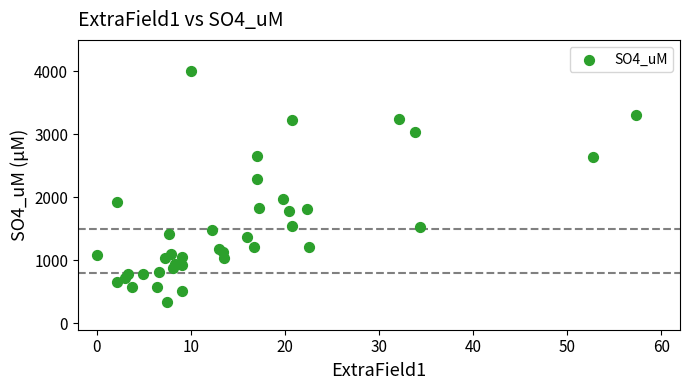

What Y value in the scatter plot is closest to 2170?

2290.2